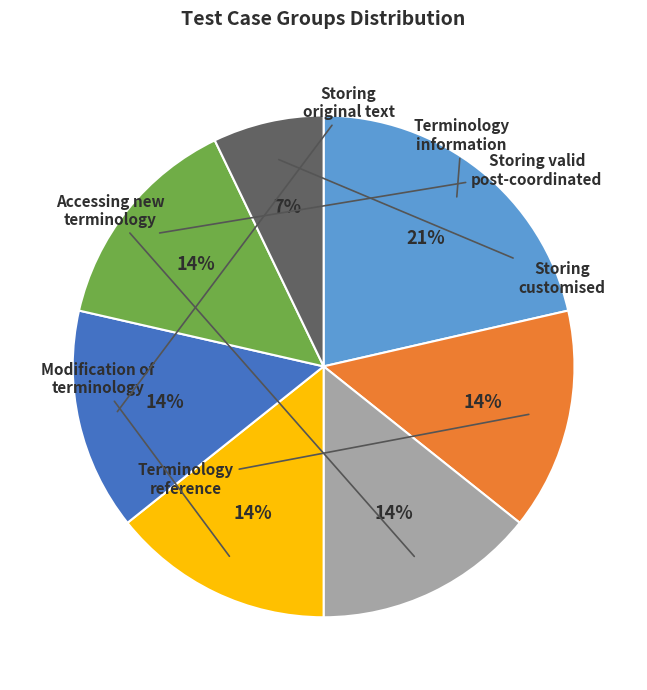

To the nearest percent, what is the difference between the largest and smallest slice percentages?

14%